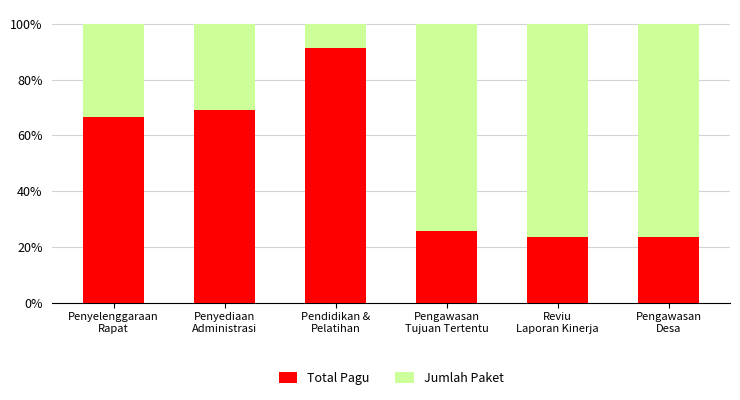

Are the bars grouped side by side (vs. stacked)?

No